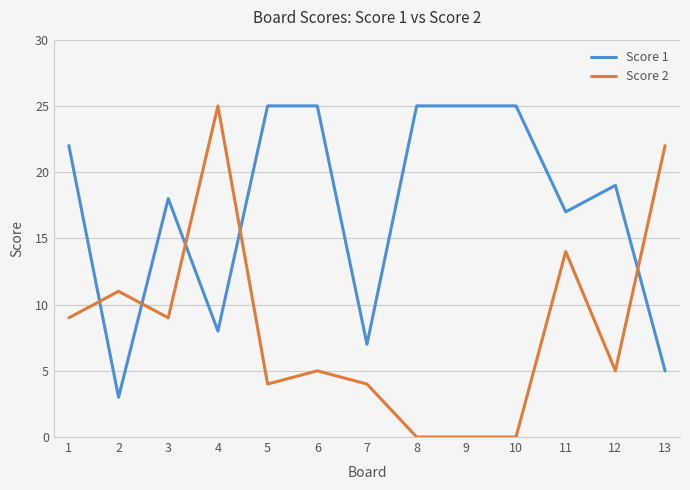

Reading left to right, what are all the values shown in this chart?

Score 1: 1=22	2=3	3=18	4=8	5=25	6=25	7=7	8=25	9=25	10=25	11=17	12=19	13=5
Score 2: 1=9	2=11	3=9	4=25	5=4	6=5	7=4	8=0	9=0	10=0	11=14	12=5	13=22